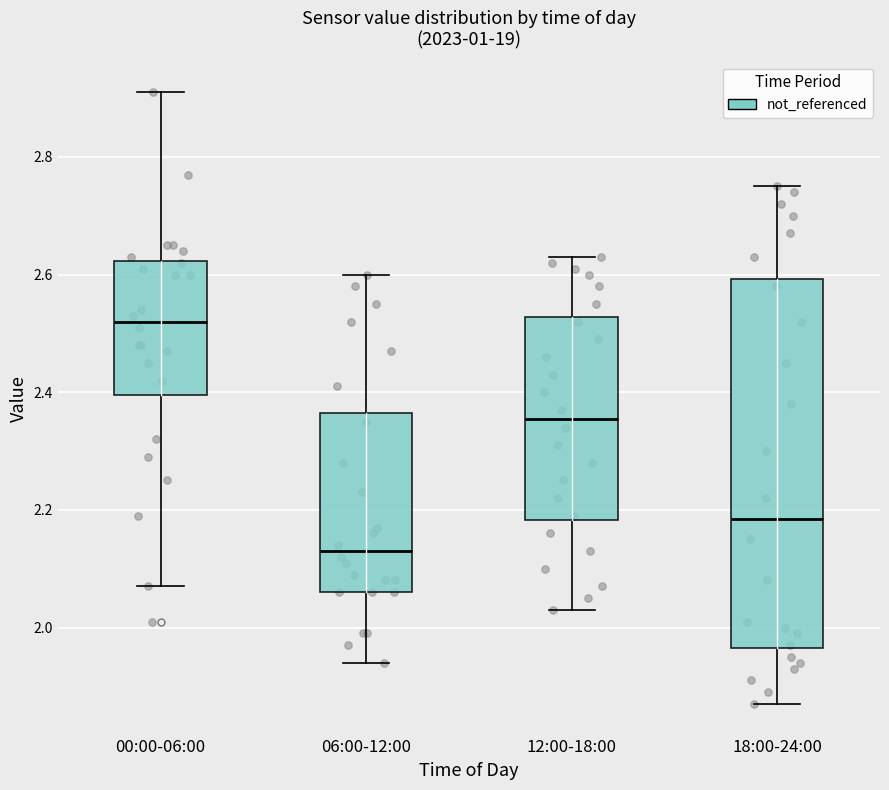

Reading left to right, transcribe this box plot: for each box, give where its median line is, the range the box spans, and where its two whiskers end, as read against the y-axis. The values are not printed on the chart, so give them approximately, as read against the axis.

00:00-06:00: median 2.52, box 2.40 to 2.62, whiskers 2.08 to 2.92
06:00-12:00: median 2.14, box 2.06 to 2.36, whiskers 1.94 to 2.60
12:00-18:00: median 2.36, box 2.18 to 2.52, whiskers 2.04 to 2.64
18:00-24:00: median 2.18, box 1.96 to 2.60, whiskers 1.88 to 2.76